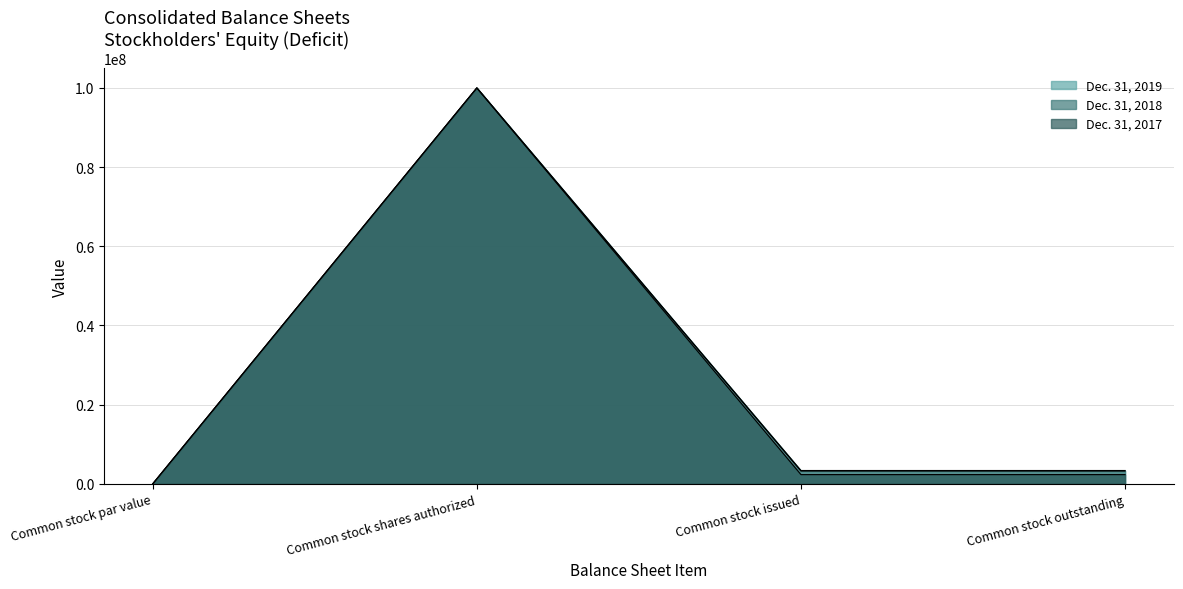

At which category is the sum across all series the highest?

Common stock shares authorized